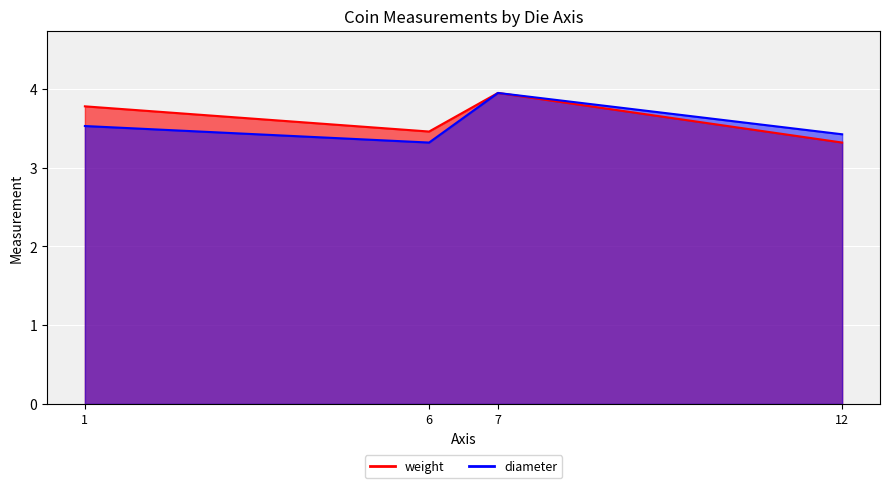

Reading left to right, extract all data points from this chart.

weight: 1=3.8	6=3.5	7=4.0	12=3.3
diameter: 1=3.5	6=3.3	7=4.0	12=3.4